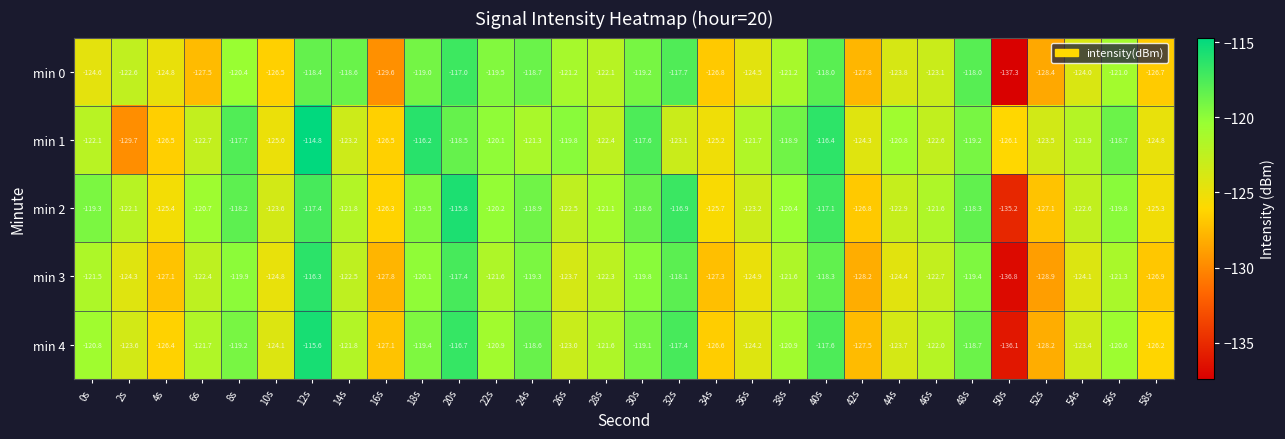

At which category is the sum across all series the highest?

12s